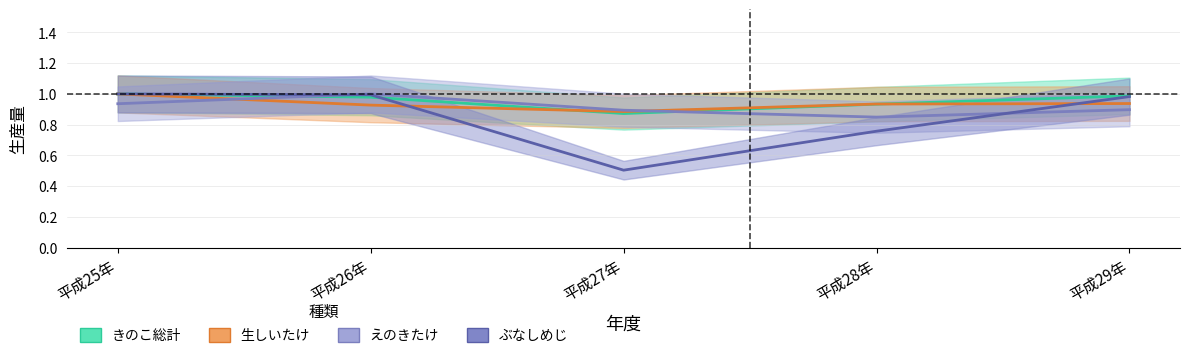

How many times do 生しいたけ and きのこ総計 cross each other?

2